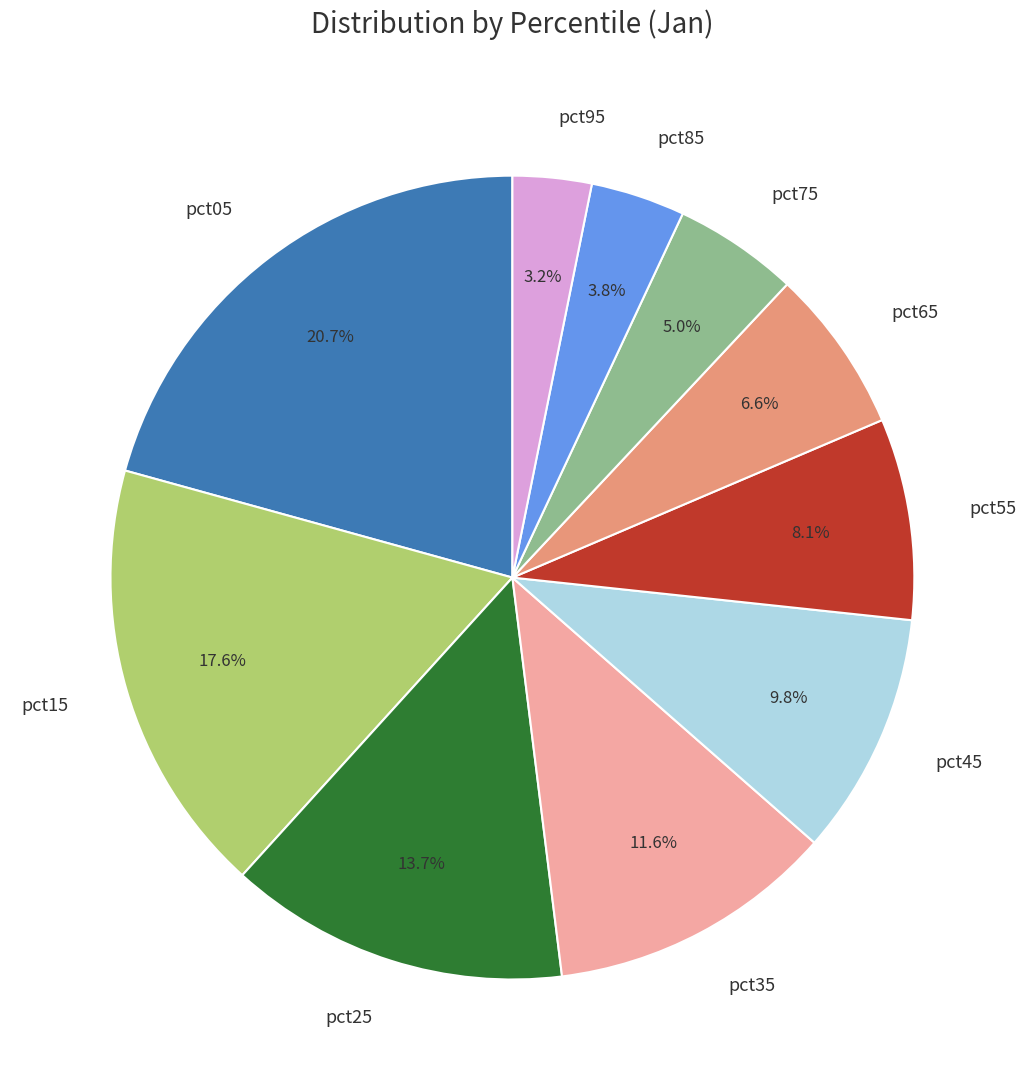

To the nearest percent, what is the average slice percentage?

10%